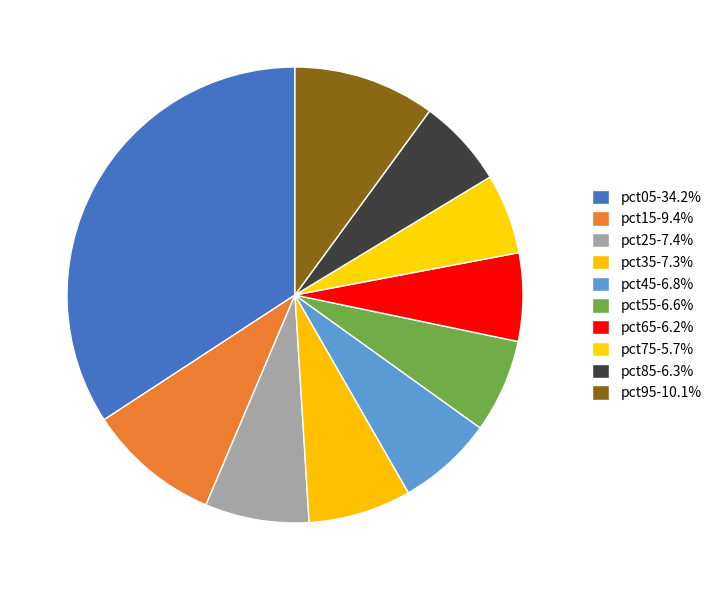

True or false: pct15 accounts for 9% of the total.

True